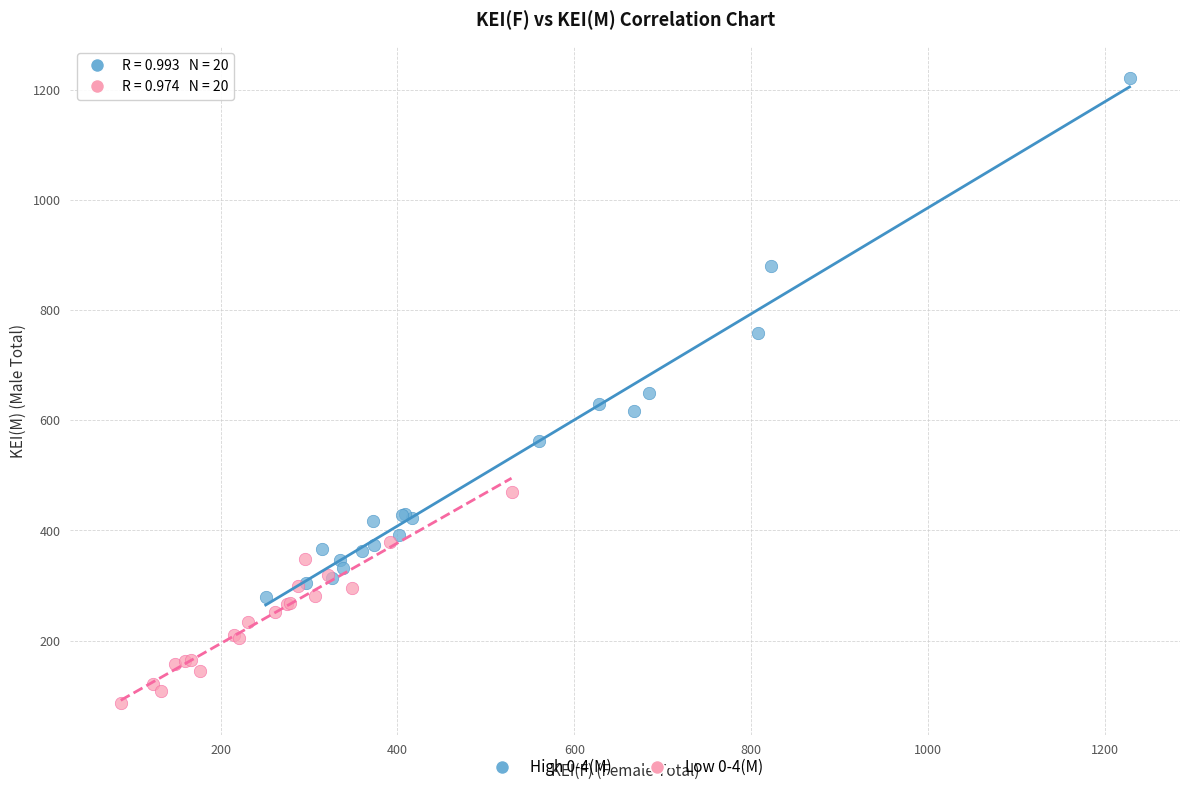

What are all the series names shown in the legend?

High 0-4(M), Low 0-4(M)